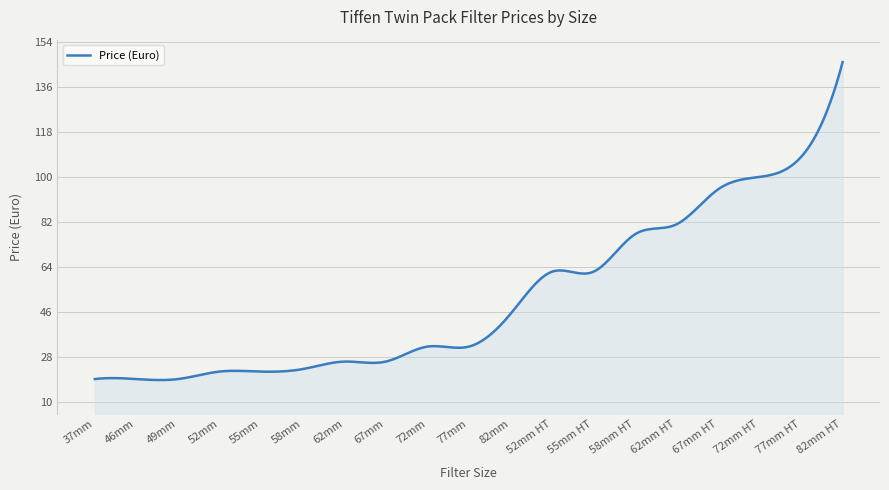

What is the difference between the maximum and minimum values?

127.4